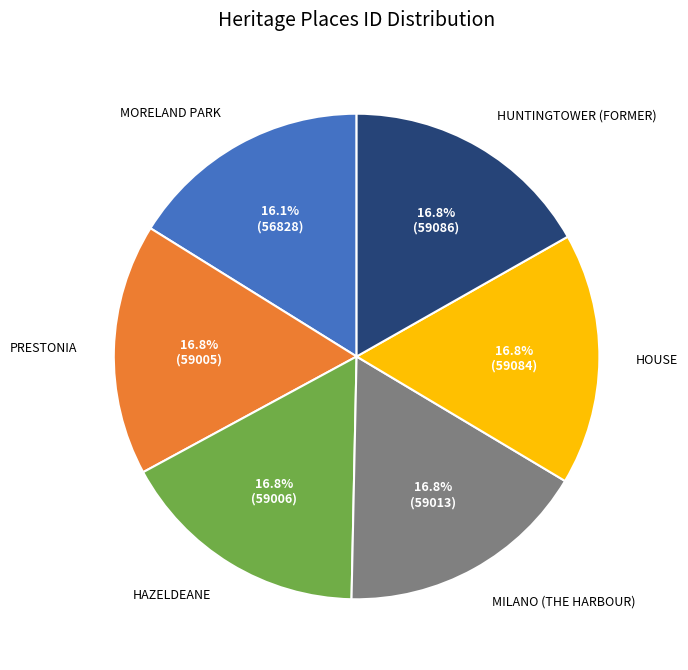

Does any single category account for the majority?

No